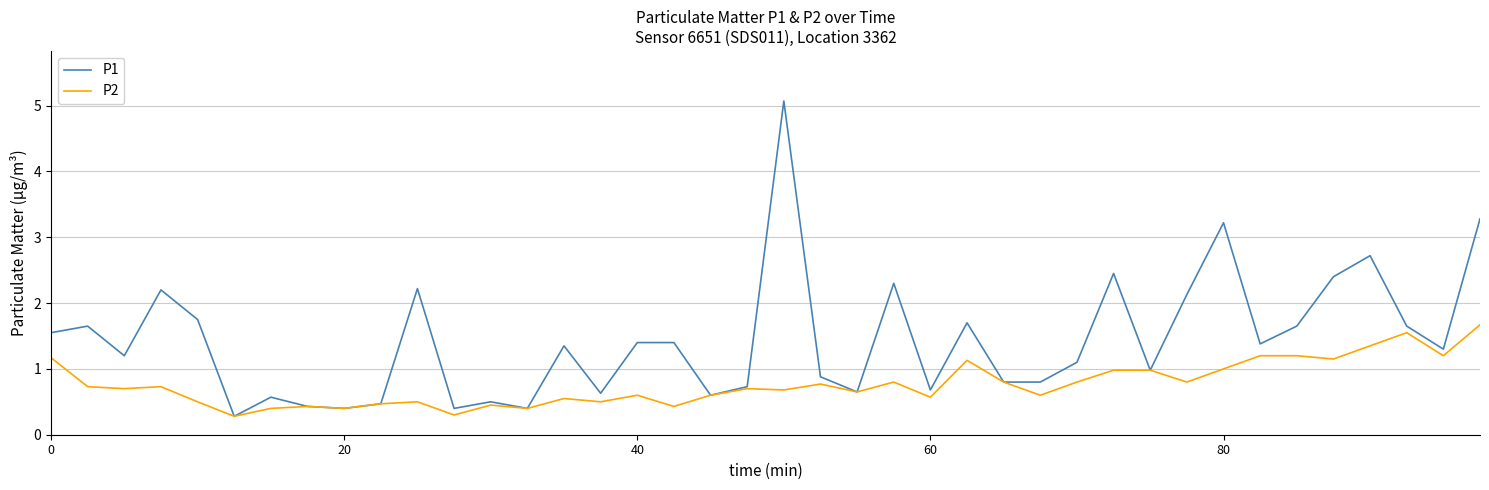

Which series has the largest total across all categories?

P1